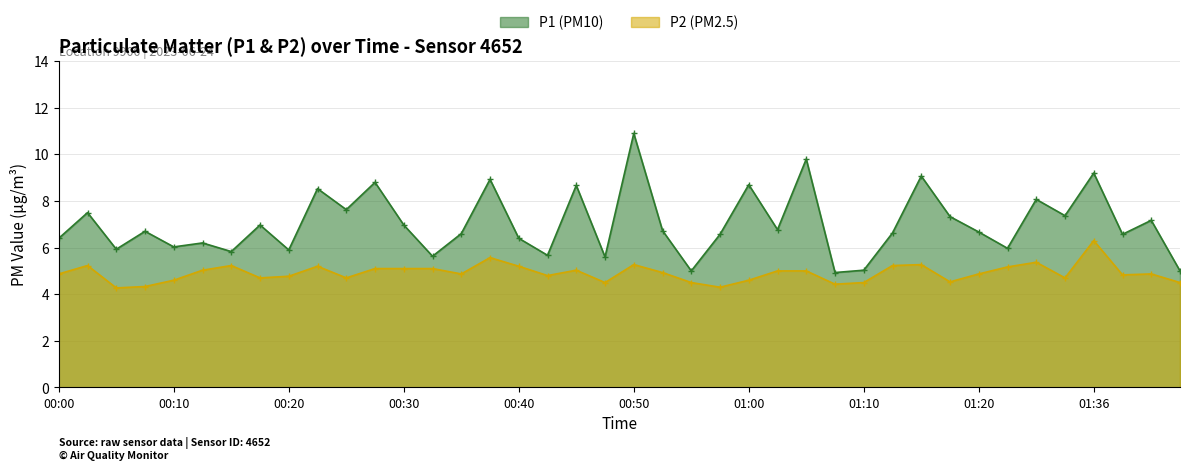

What are all the series names shown in the legend?

P1 (PM10), P2 (PM2.5)